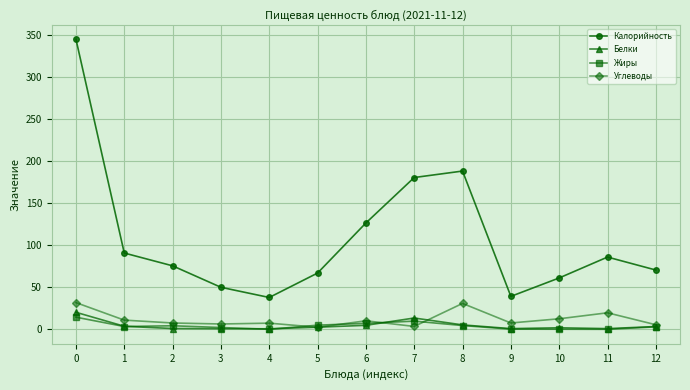

What is the sum of all Жиры values?

55.9